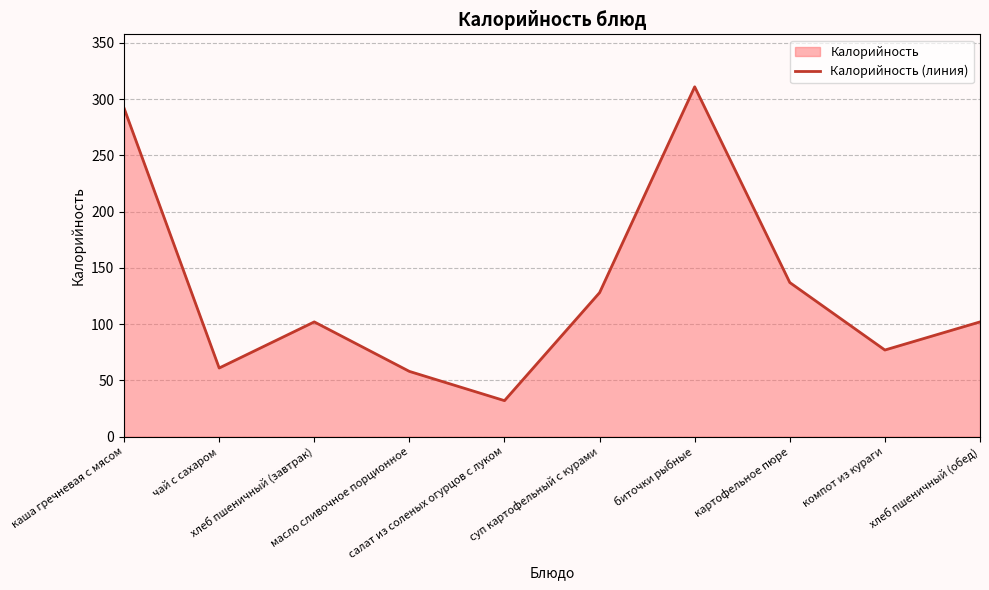

Reading left to right, transcribe all the data shown in this chart.

каша гречневая с мясом=292	чай с сахаром=61	хлеб пшеничный (завтрак)=102	масло сливочное порционное=58	салат из соленых огурцов с луком=32	суп картофельный с курами=128	биточки рыбные=311	картофельное пюре=137	компот из кураги=77	хлеб пшеничный (обед)=102